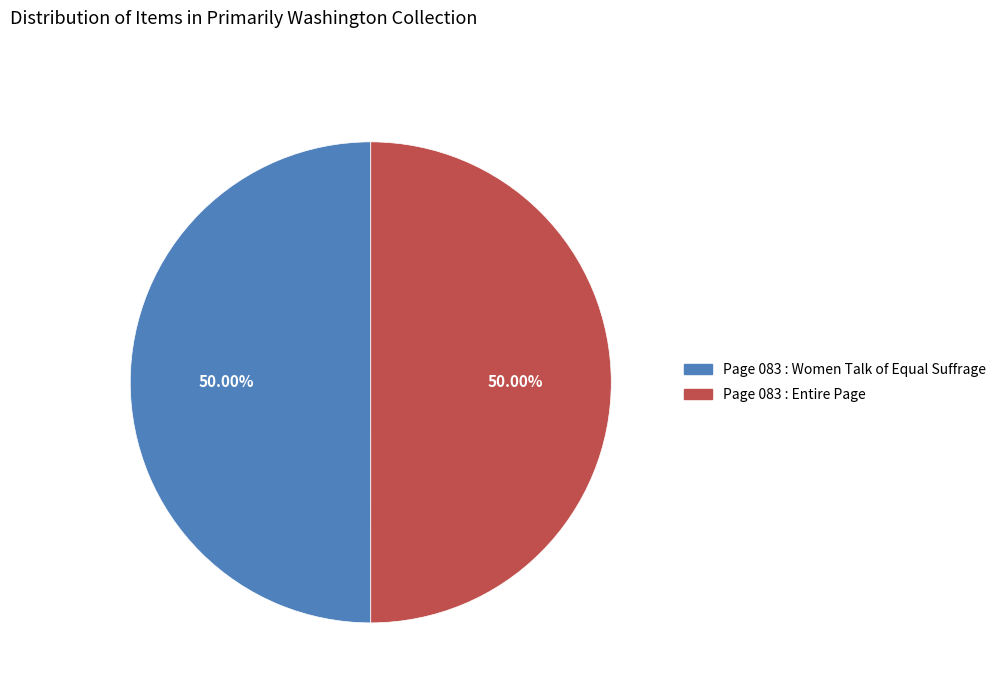

Approximately how many times larger is the value at Page 083 : Women Talk of Equal Suffrage compared to Page 083 : Entire Page?

1.0